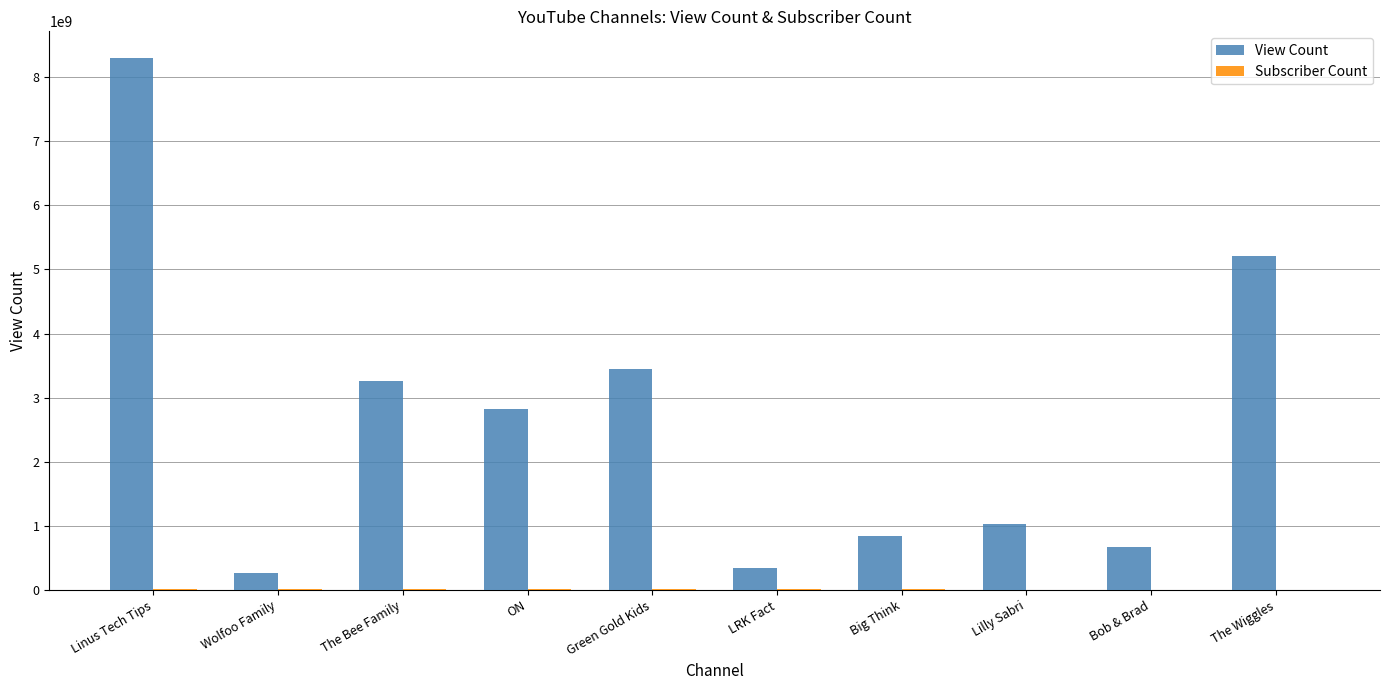

At which category is the sum across all series the highest?

Linus Tech Tips